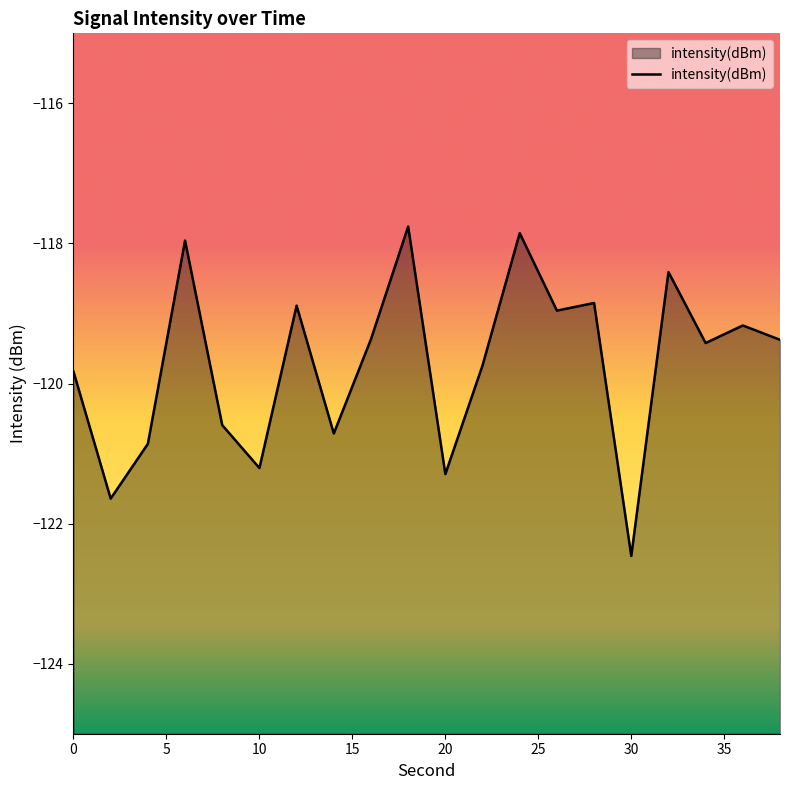

True or false: the data shows -69.3 at 10.

False